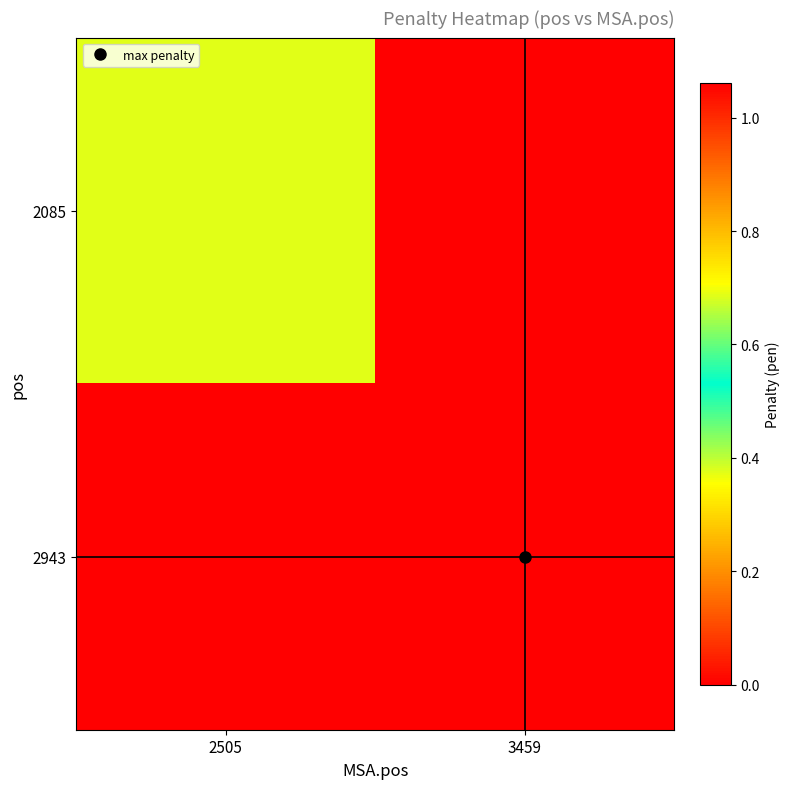

At which category is the sum across all series the highest?

3459